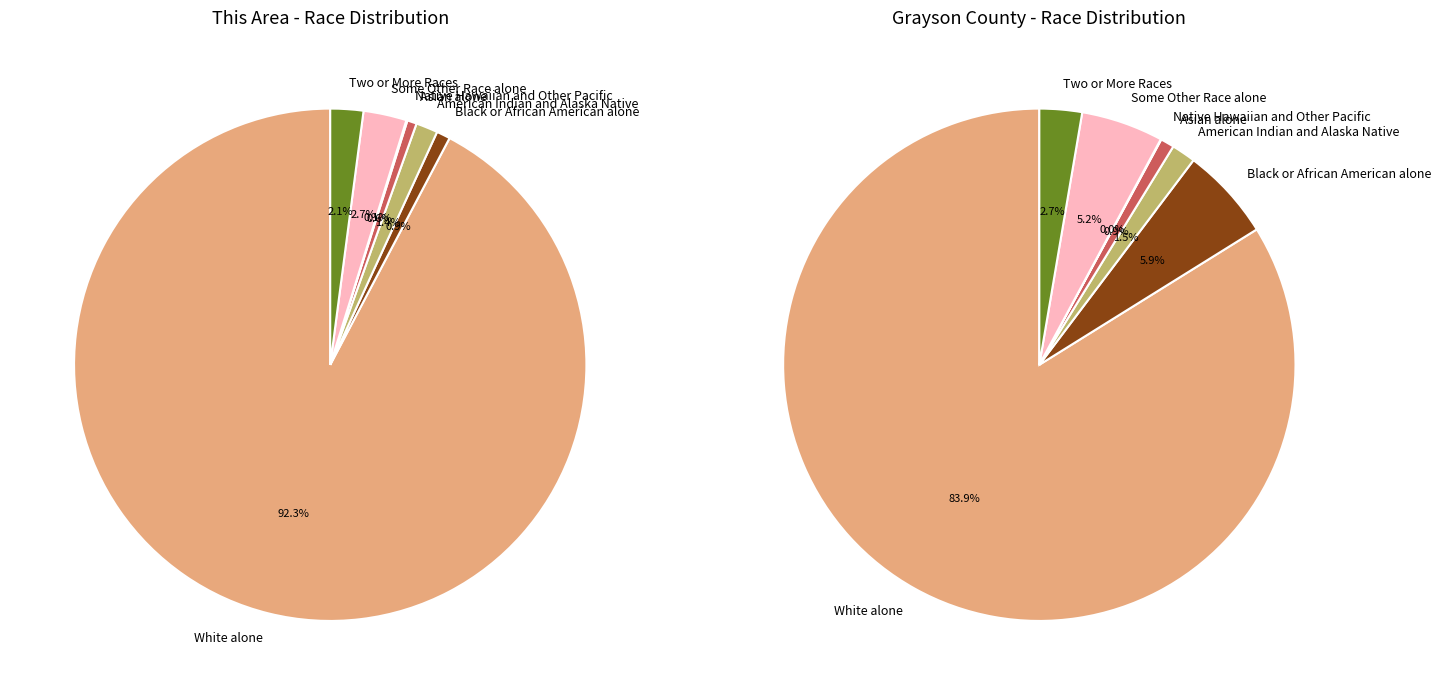

Which slice is the smallest?

Native Hawaiian and Other Pacific